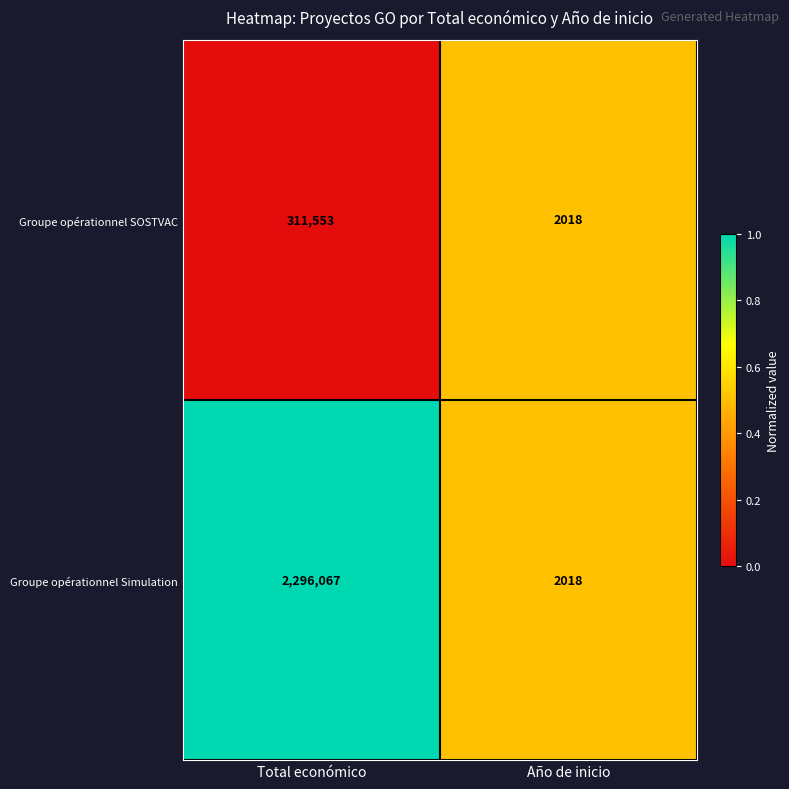

The value of Groupe opérationnel SOSTVAC at Total económico is 517759. True or false?

False